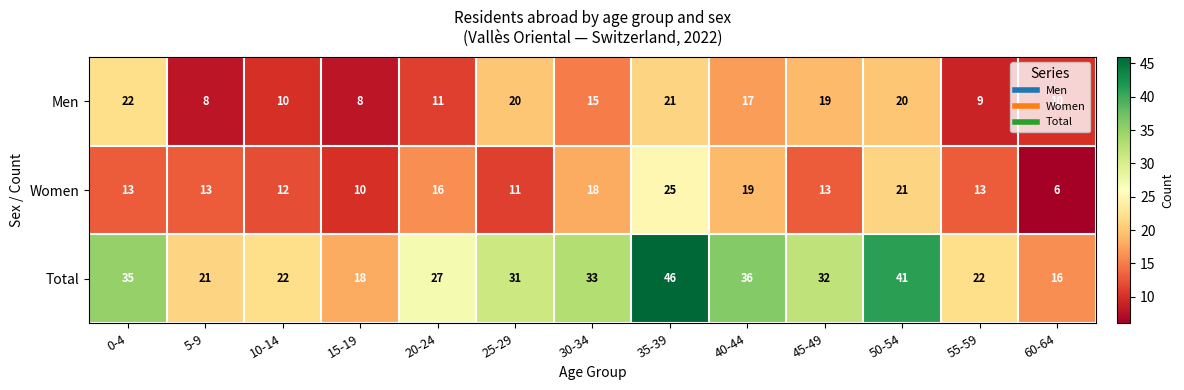

What is the spread (max minus min) of values at 45-49?

19